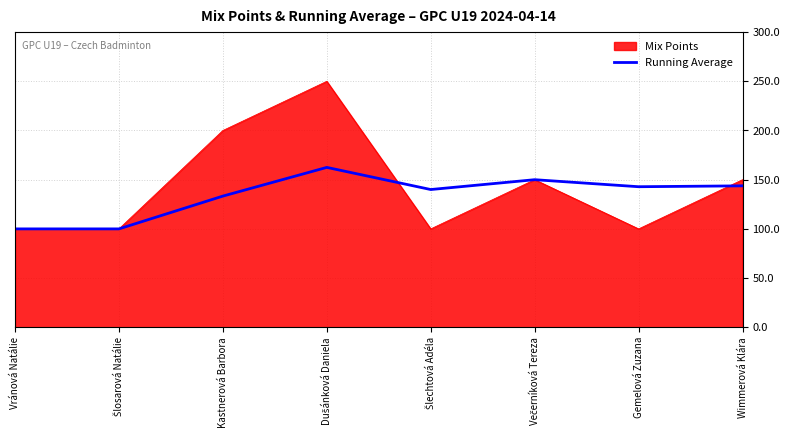

Rank the series by their maximum value, from highest to lowest.

Mix Points, Running Average